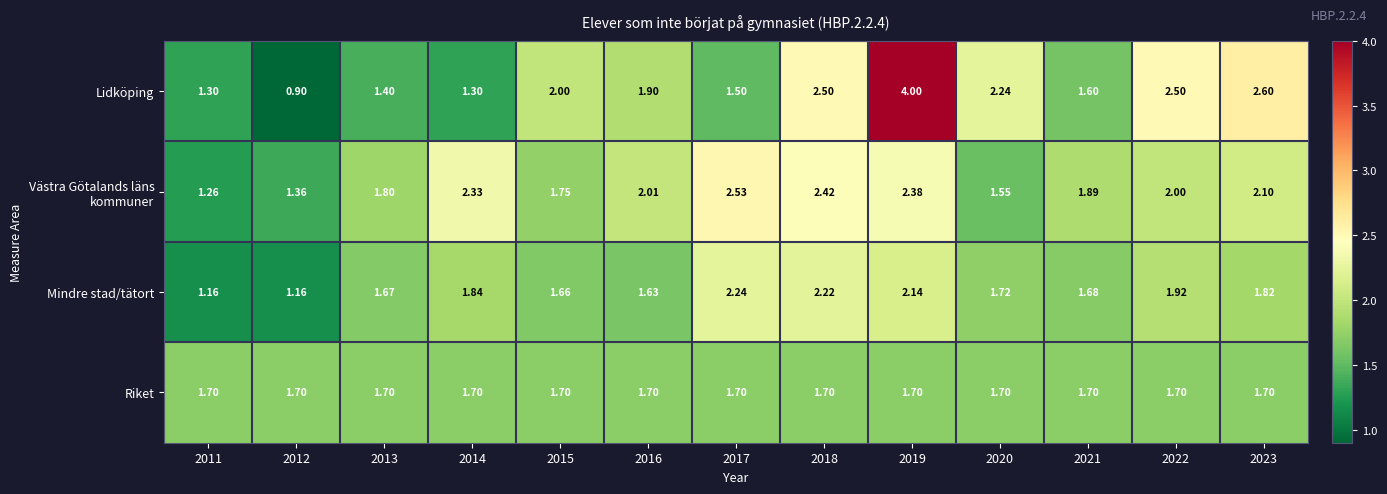

Between 2014 and 2020, which series saw the biggest shift?

Lidköping